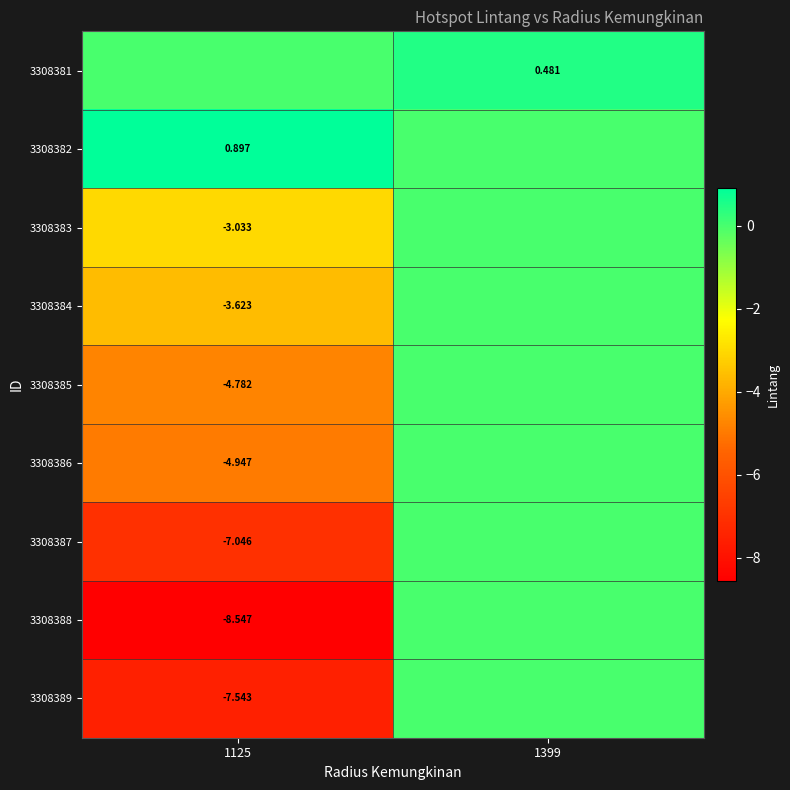

The 3308385 series shows -1.6 at 1399. True or false?

False